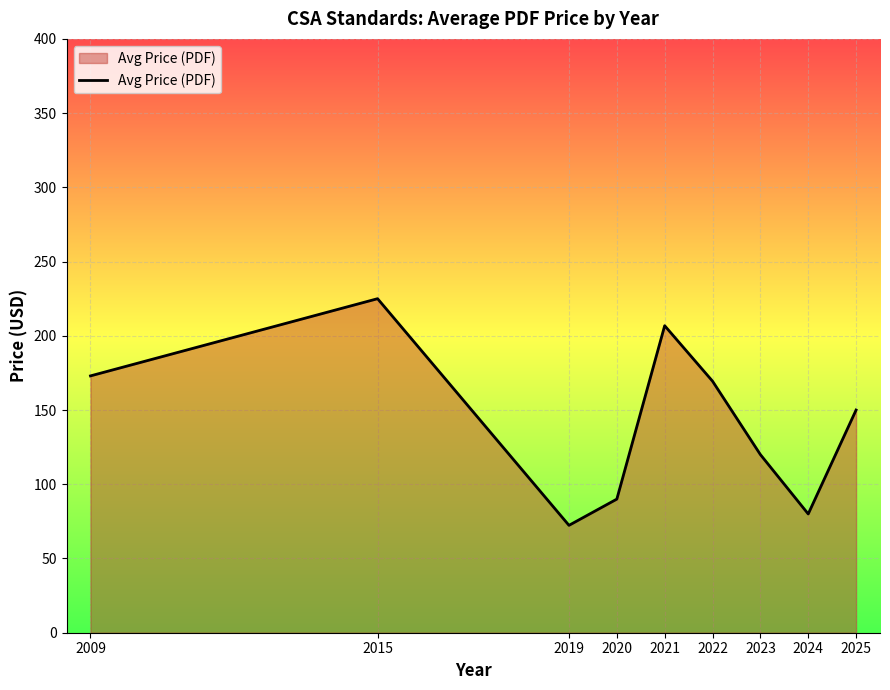

Reading left to right, list all the values displayed in this chart.

2009=173.0	2015=225.0	2019=72.3	2020=90.0	2021=206.8	2022=169.4	2023=120.0	2024=80.0	2025=150.0